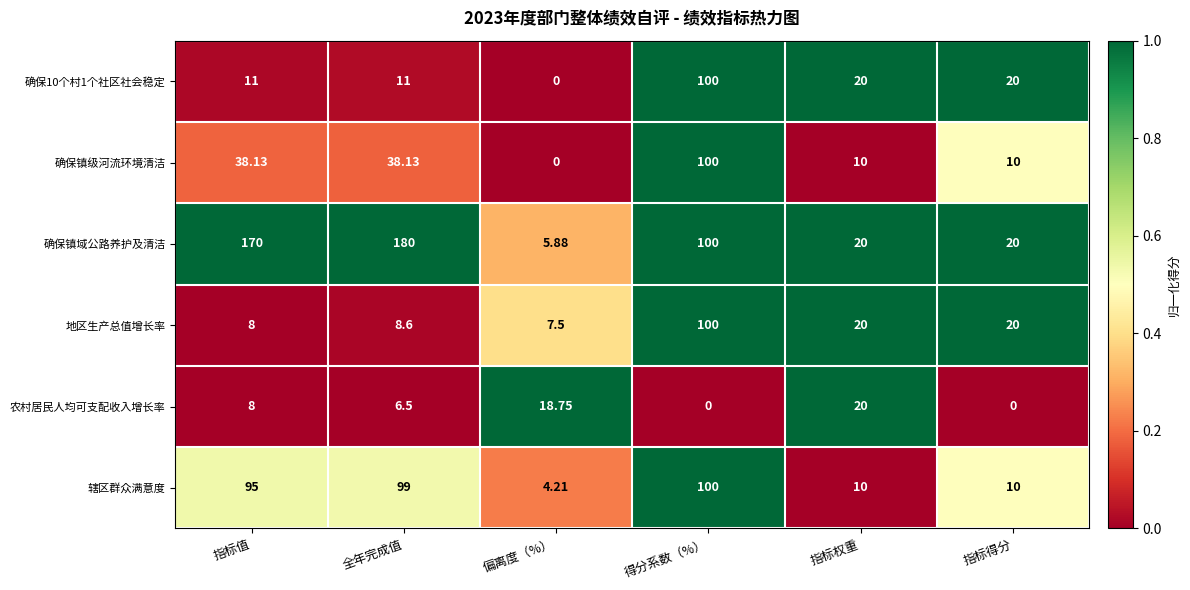

At which label does 确保镇域公路养护及清洁 first exceed 100?

指标值